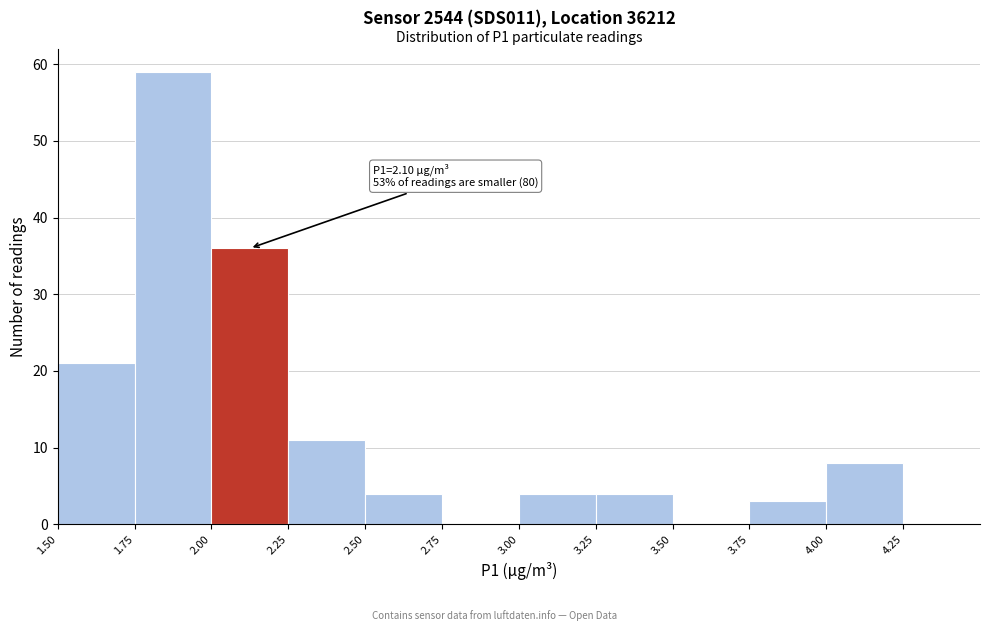

Over which range of the x-axis is the bar tallest?

1.75 to 2.00